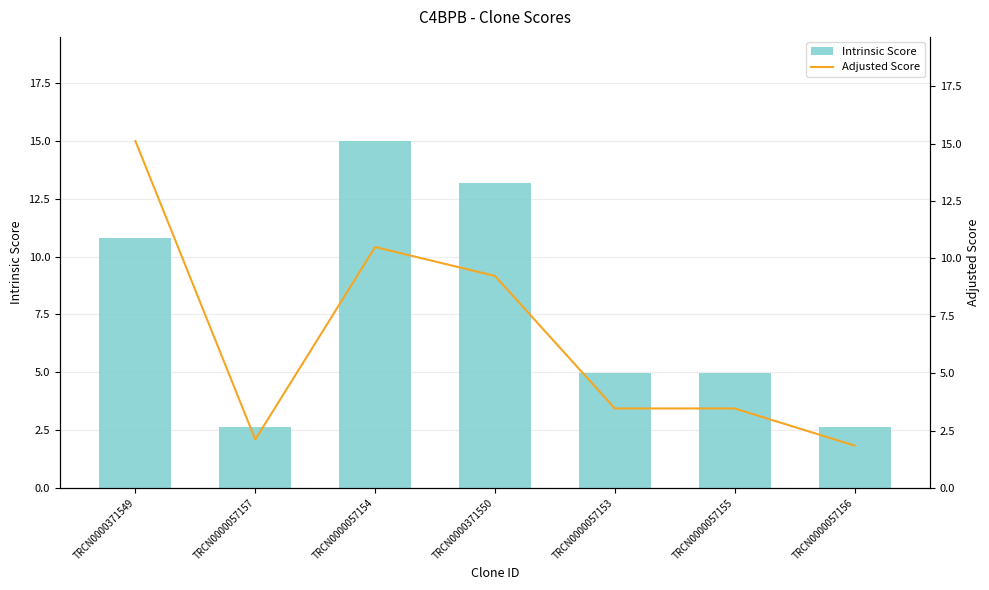

At which label does Adjusted Score reach its peak?

TRCN0000371549